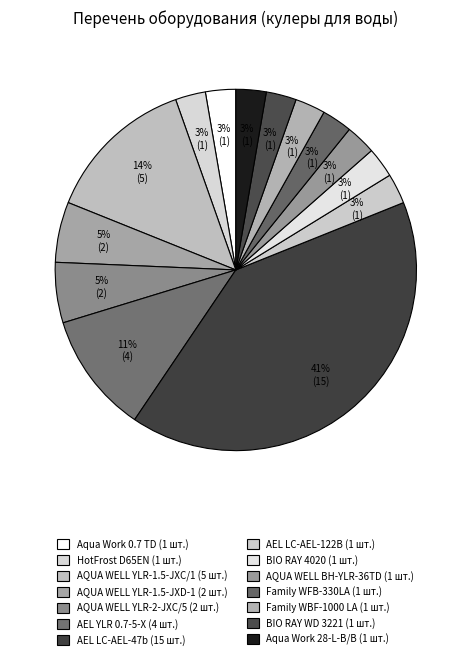

The AQUA WELL YLR-1.5-JXD-1 slice represents 5% of the pie. True or false?

True